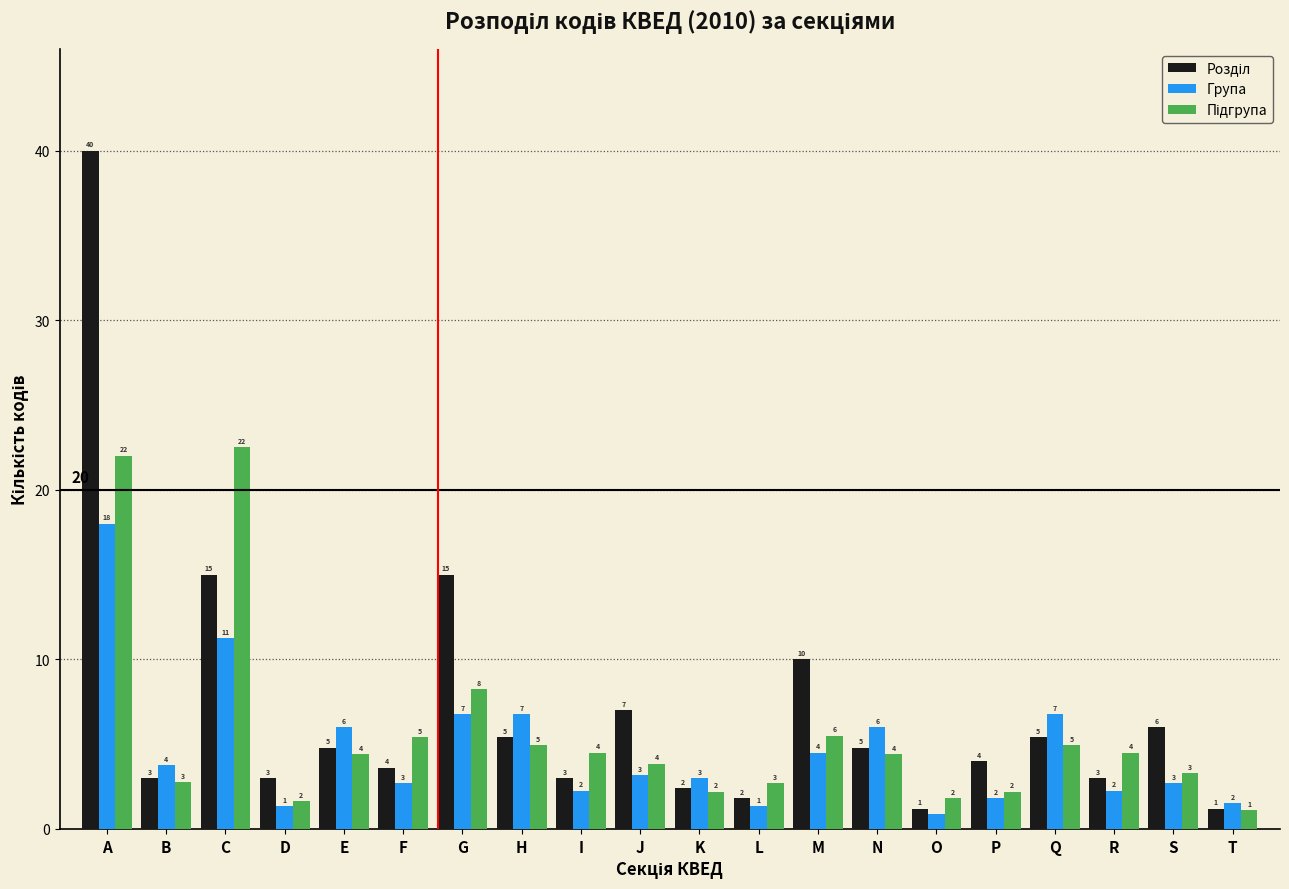

What is the greatest value displayed?

40.0